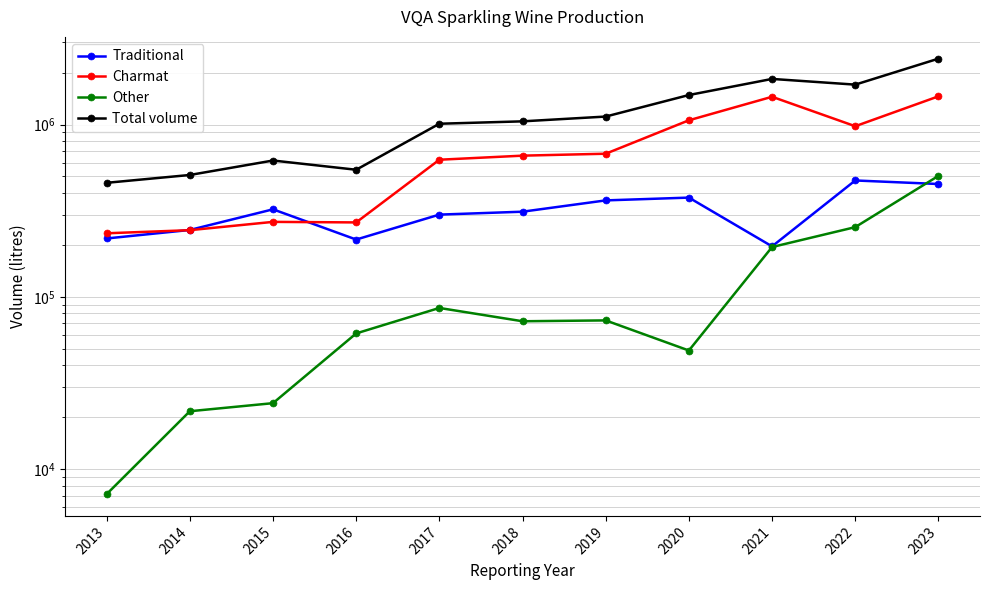

What is the average value of the Total volume series?

1158875